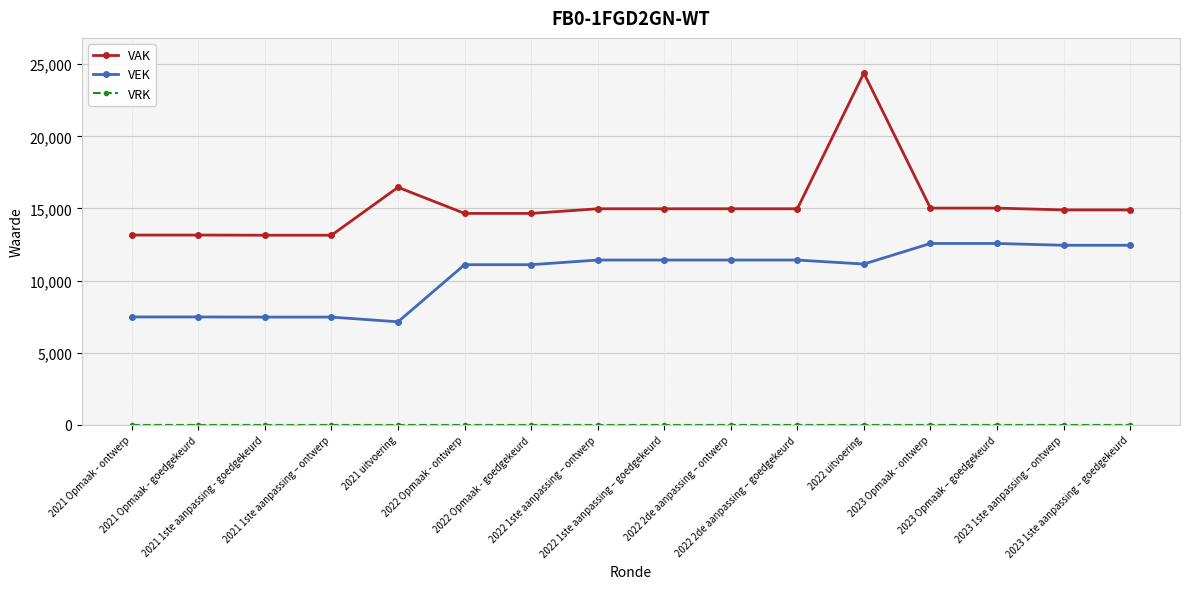

Which series has the widest spread of values?

VAK